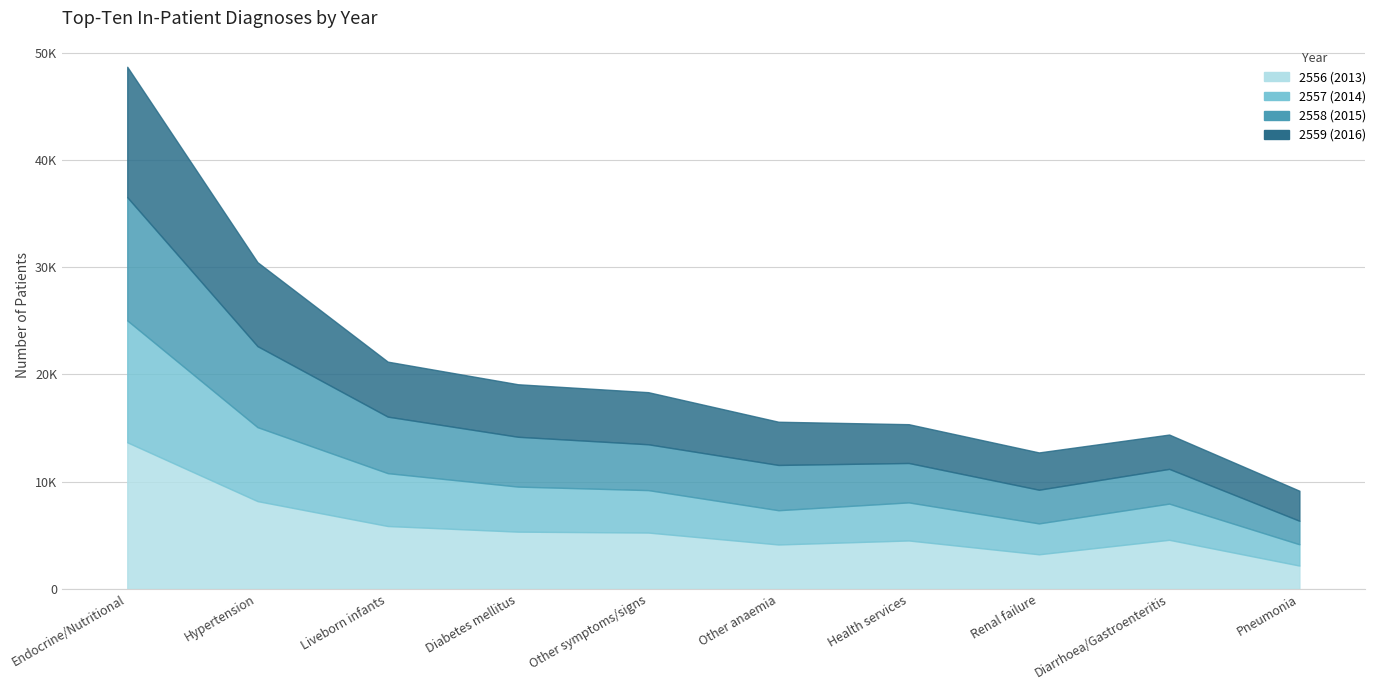

How many distinct data groups are displayed?

4